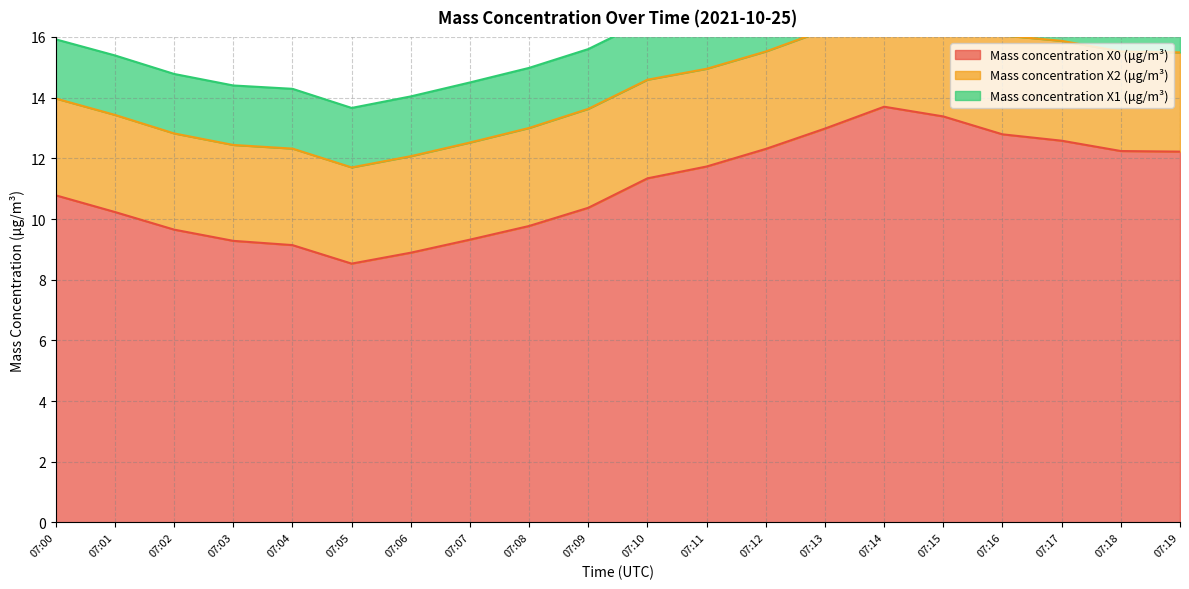

What is the average value of the Mass concentration X1 (μg/m³) series?

1.9